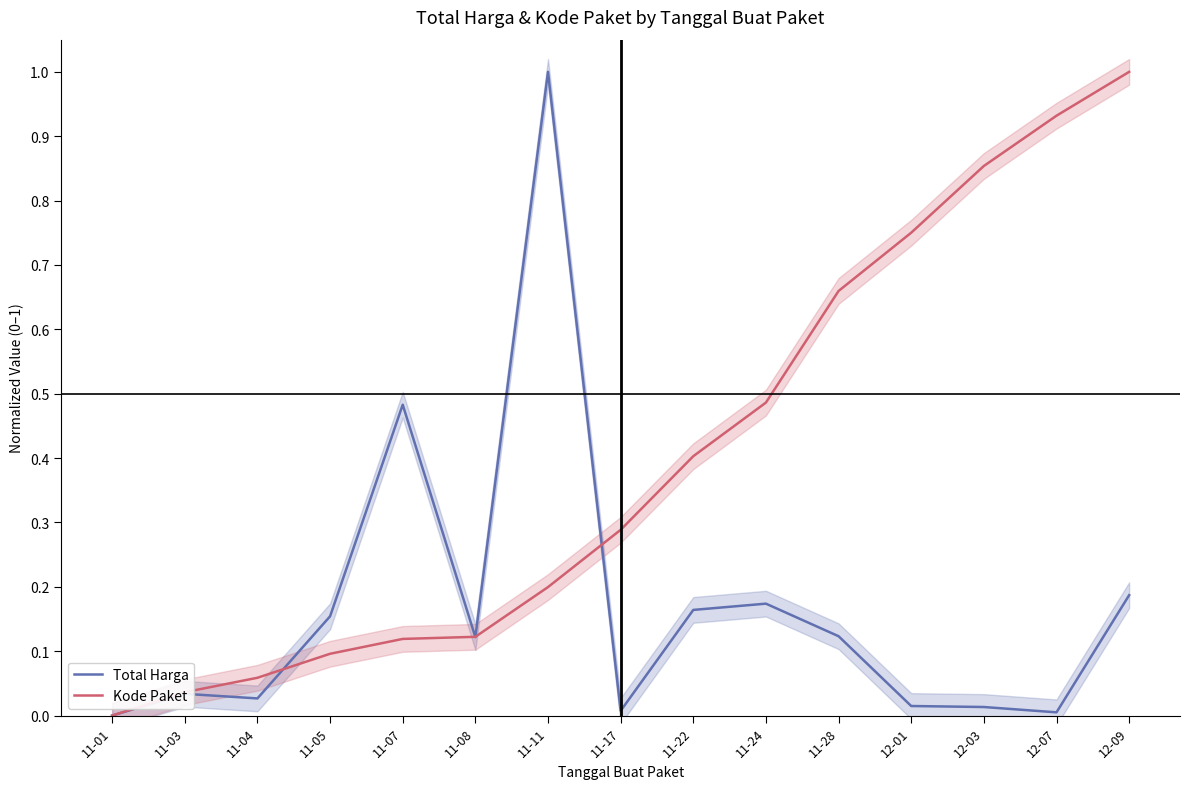

How many values in the Kode Paket series exceed 0?

14